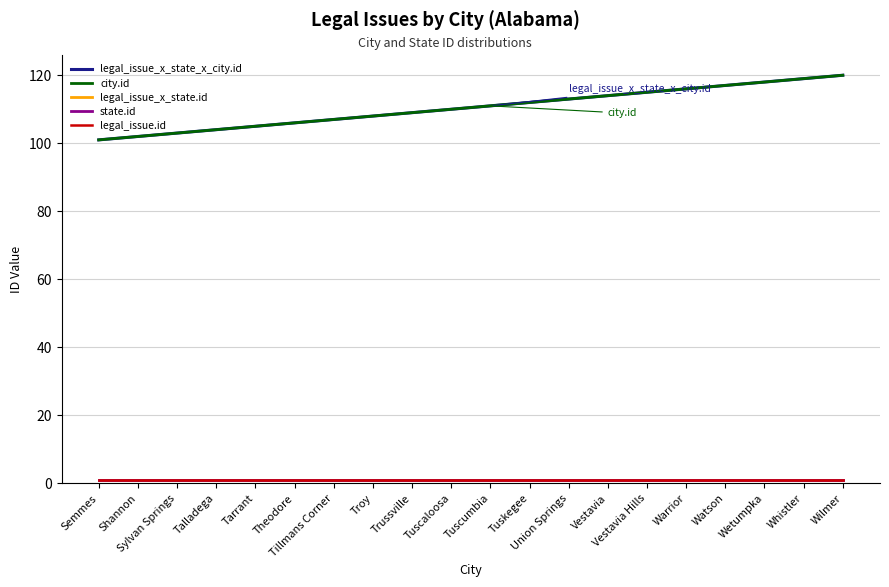

True or false: legal_issue_x_state.id and city.id intersect in this chart.

False